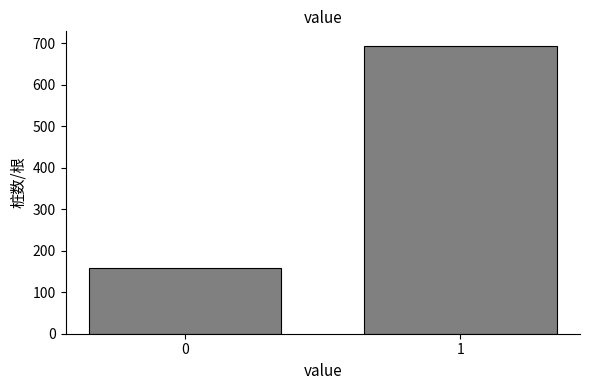

Reading left to right, list all the values displayed in this chart.

159	694